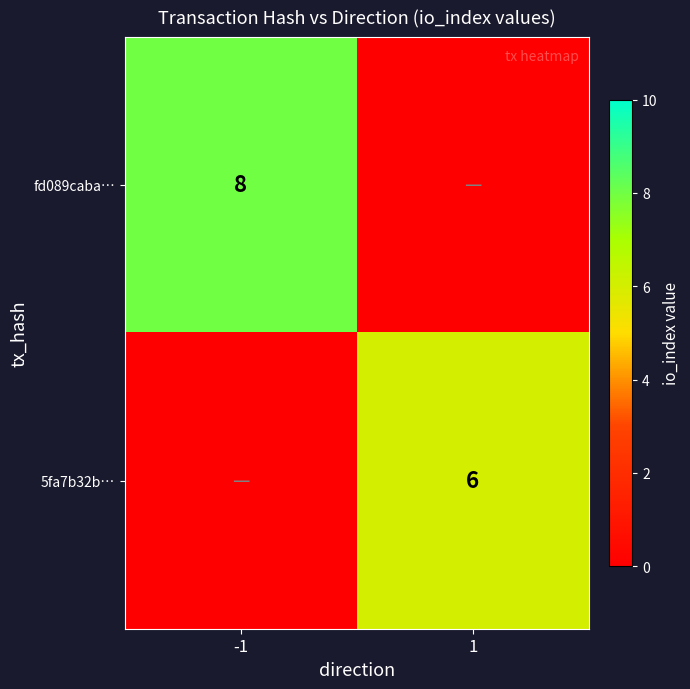

Which label corresponds to the smallest value in the chart?

1